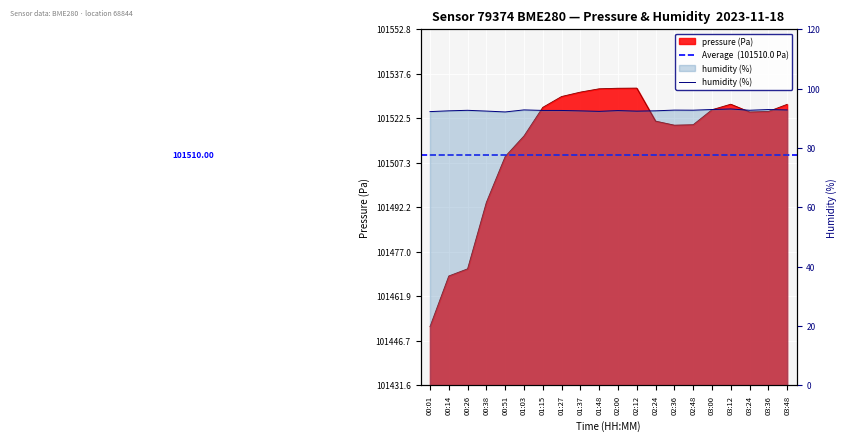

How many lines are shown in the chart?

2